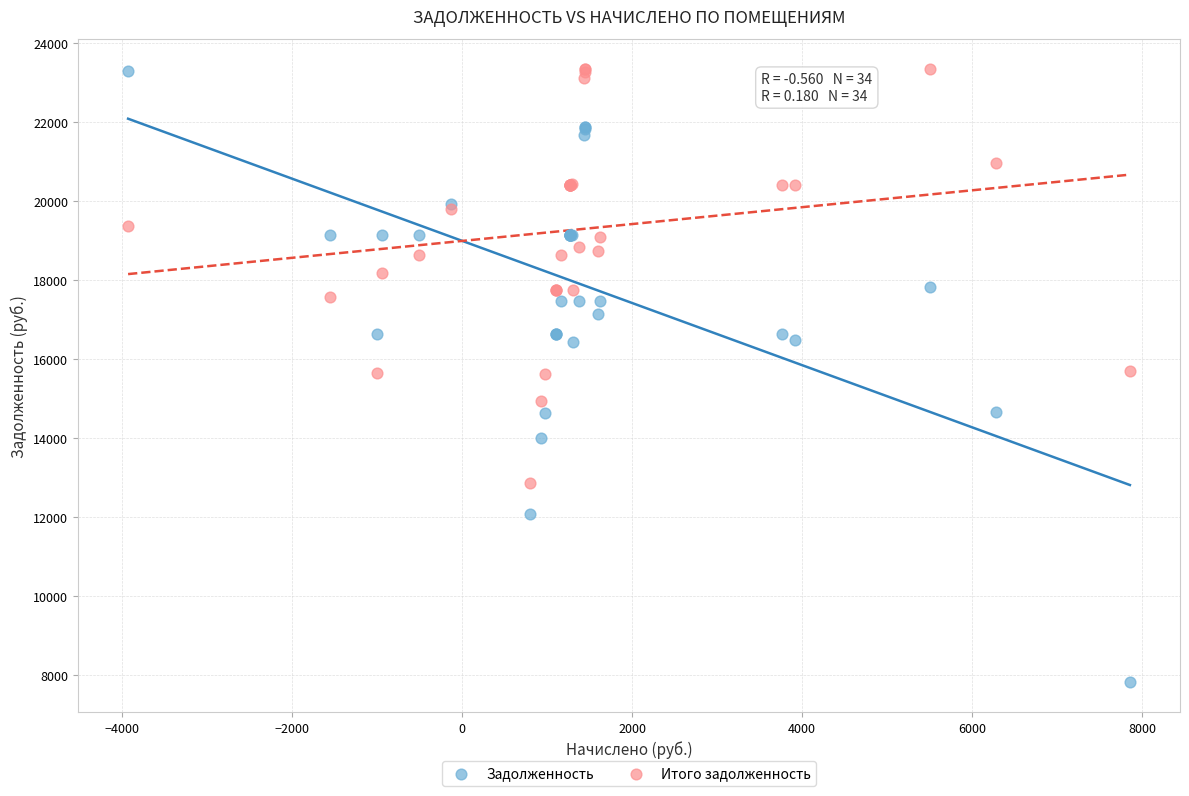

What are all the series names shown in the legend?

Задолженность, Итого задолженность